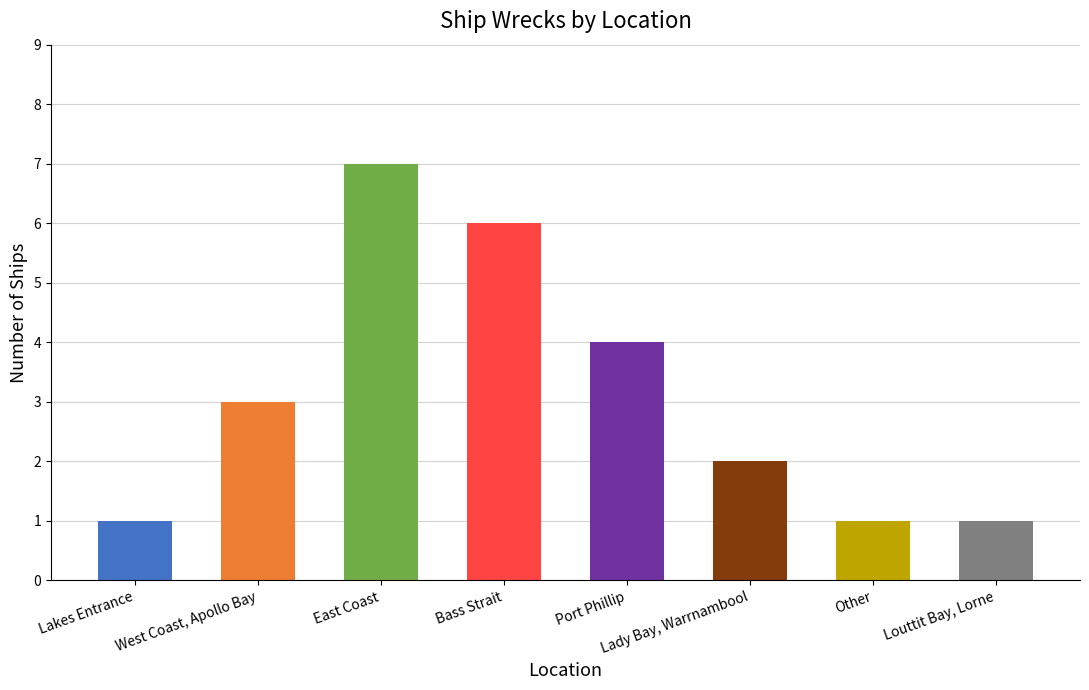

What is the maximum value shown in the chart?

7